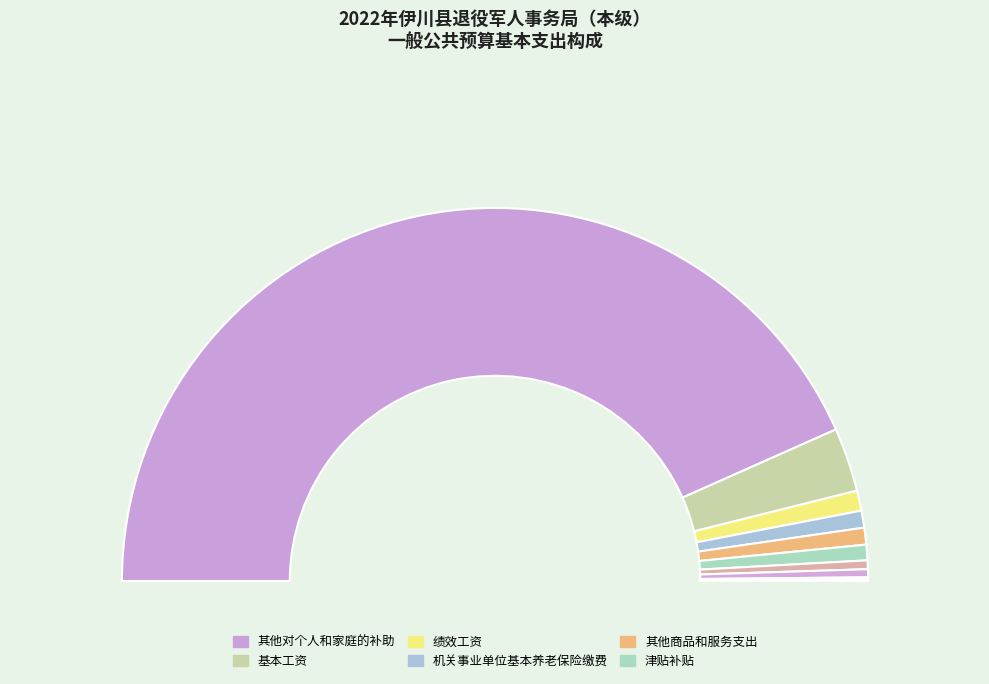

To the nearest percent, what percentage of the pie is 津贴补贴?

1%